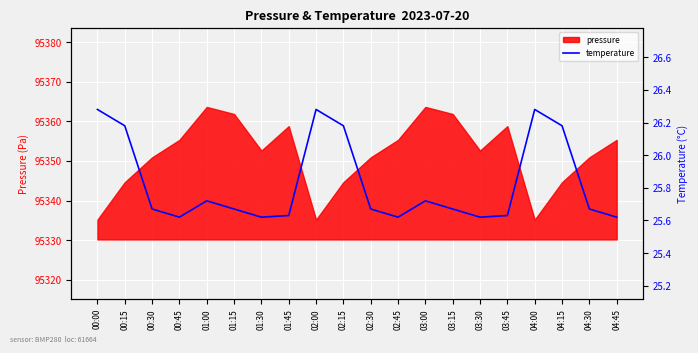

True or false: pressure has a value of 95344.6 at 00:15.

True